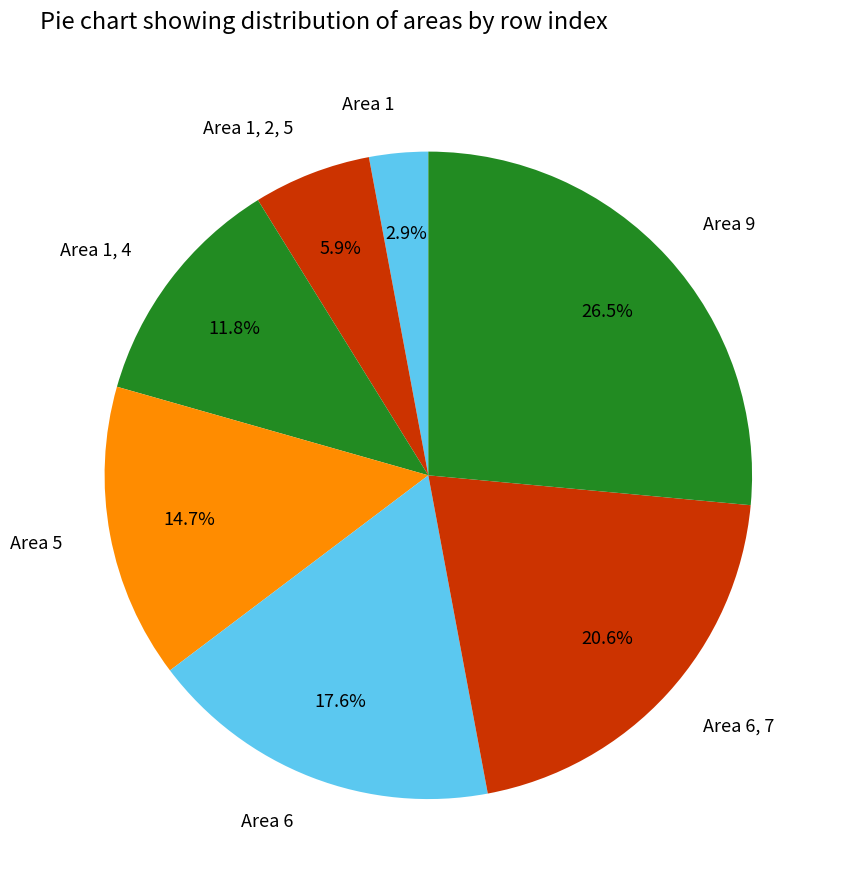

The Area 1, 2, 5 slice represents 1% of the pie. True or false?

False